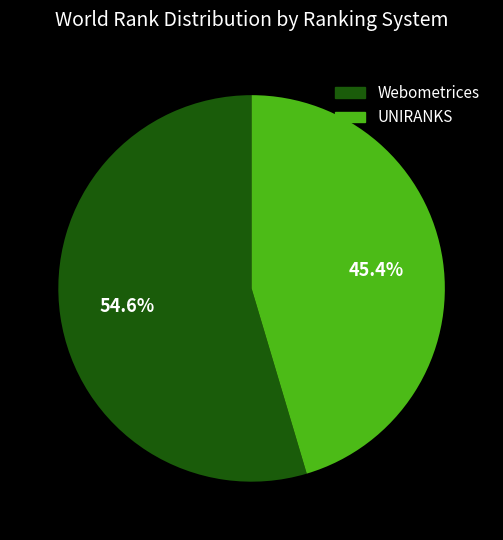

Is there a majority slice in this chart?

Yes